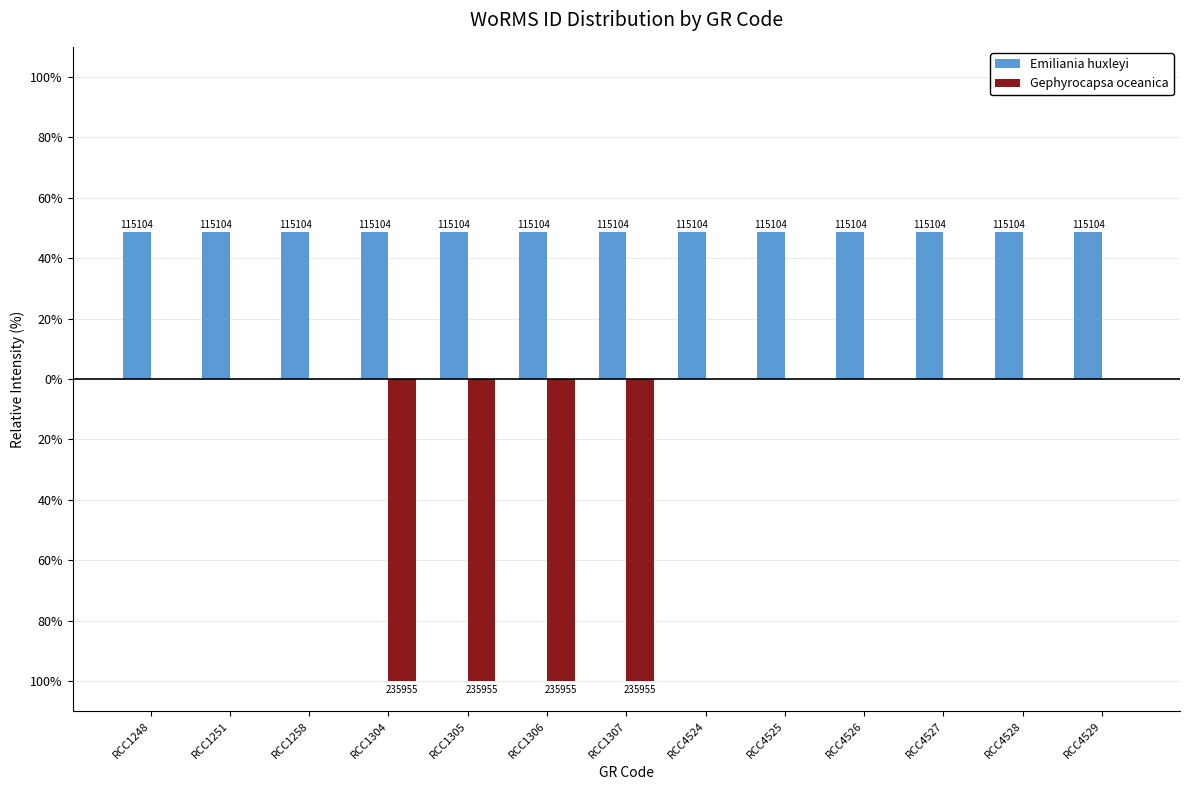

What are all the series names shown in the legend?

Emiliania huxleyi, Gephyrocapsa oceanica